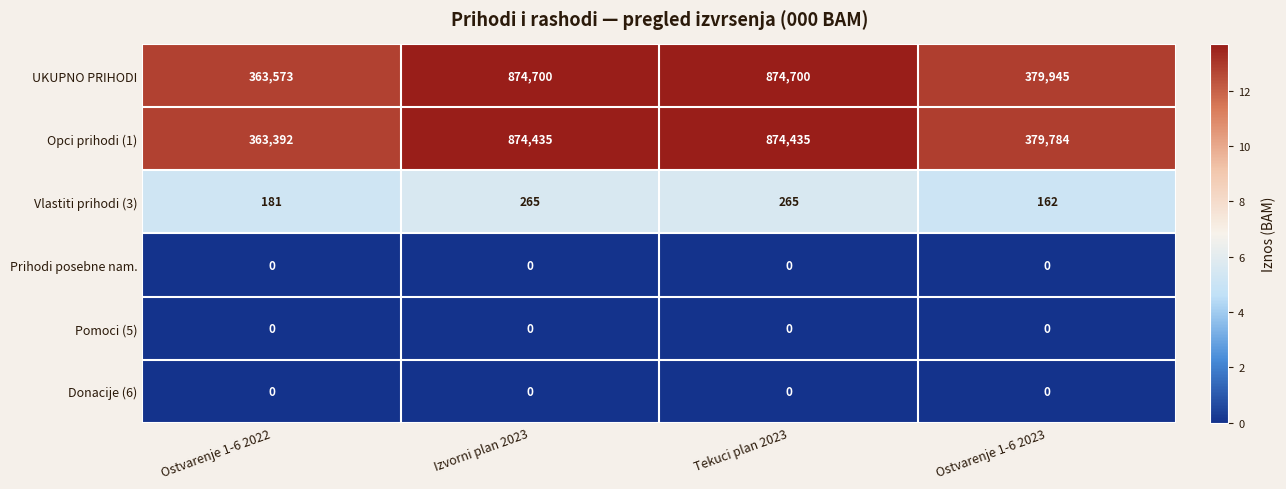

Reading right to left, transcribe all the data shown in this chart.

UKUPNO PRIHODI: Ostvarenje 1-6 2023=379945	Tekuci plan 2023=874700	Izvorni plan 2023=874700	Ostvarenje 1-6 2022=363573
Opci prihodi (1): Ostvarenje 1-6 2023=379784	Tekuci plan 2023=874435	Izvorni plan 2023=874435	Ostvarenje 1-6 2022=363392
Vlastiti prihodi (3): Ostvarenje 1-6 2023=162	Tekuci plan 2023=265	Izvorni plan 2023=265	Ostvarenje 1-6 2022=181
Prihodi posebne nam.: Ostvarenje 1-6 2023=0	Tekuci plan 2023=0	Izvorni plan 2023=0	Ostvarenje 1-6 2022=0
Pomoci (5): Ostvarenje 1-6 2023=0	Tekuci plan 2023=0	Izvorni plan 2023=0	Ostvarenje 1-6 2022=0
Donacije (6): Ostvarenje 1-6 2023=0	Tekuci plan 2023=0	Izvorni plan 2023=0	Ostvarenje 1-6 2022=0